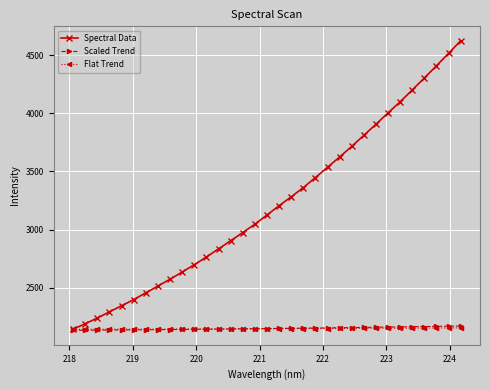

Which series has the largest total across all categories?

Spectral Data